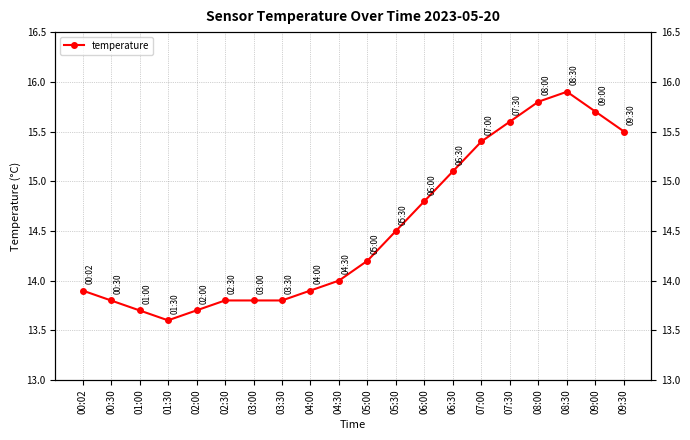

Reading left to right, what are all the values shown in this chart?

13.9	13.8	13.7	13.6	13.7	13.8	13.8	13.8	13.9	14.0	14.2	14.5	14.8	15.1	15.4	15.6	15.8	15.9	15.7	15.5